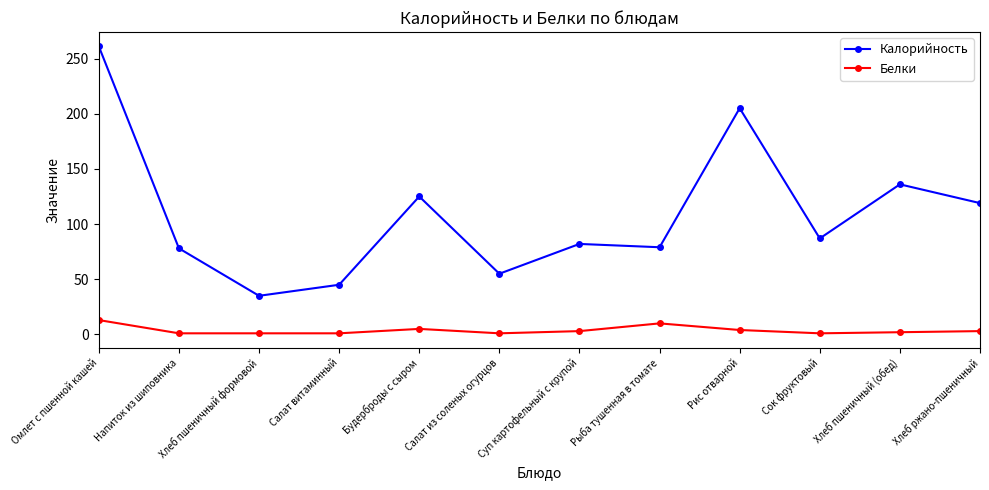

The value of Белки at Омлет с пшенной кашей is 13. True or false?

True